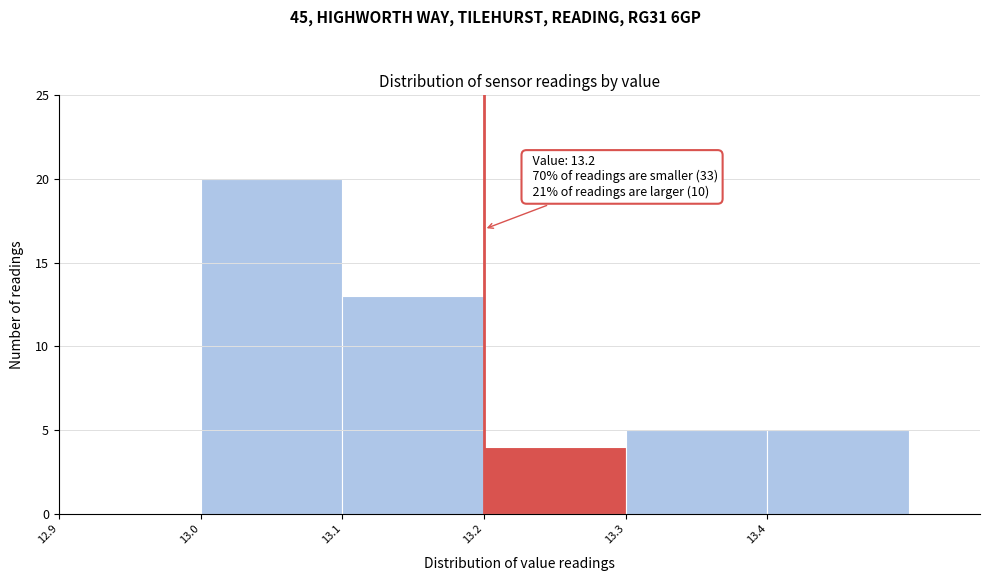

Over which range of the x-axis is the bar tallest?

13.0 to 13.1